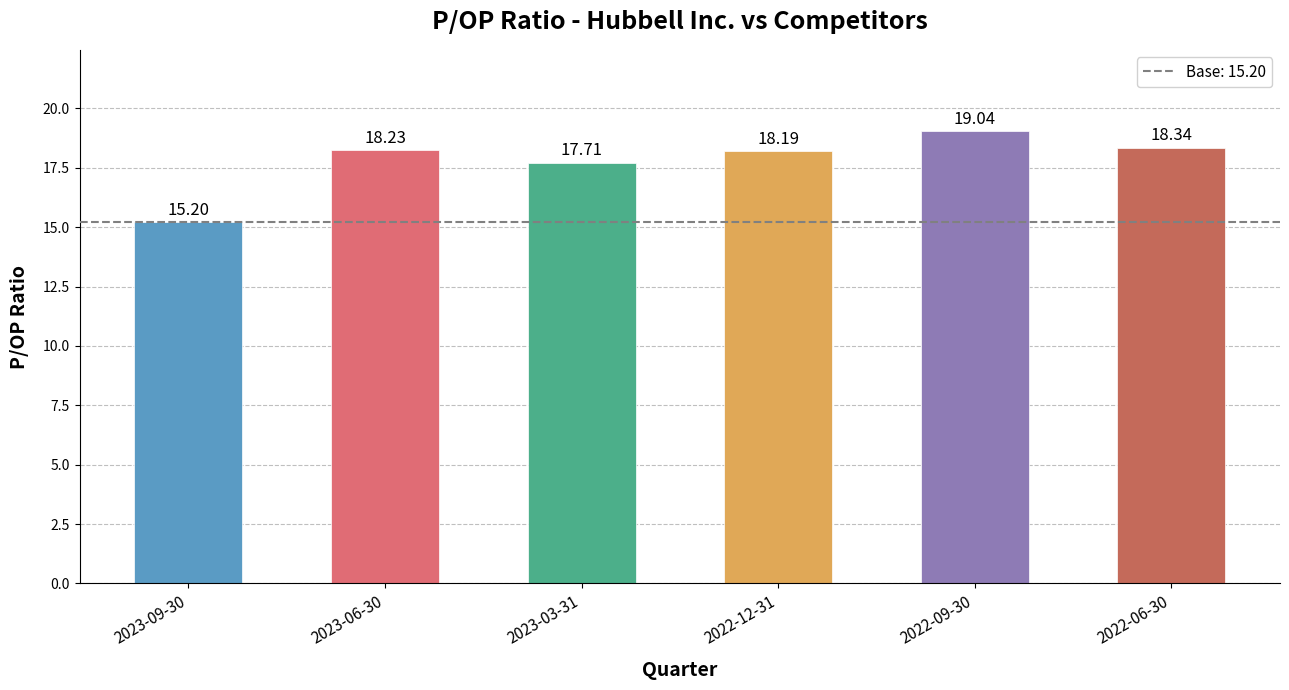

What is the label of the 1st bar from the right?

2022-06-30